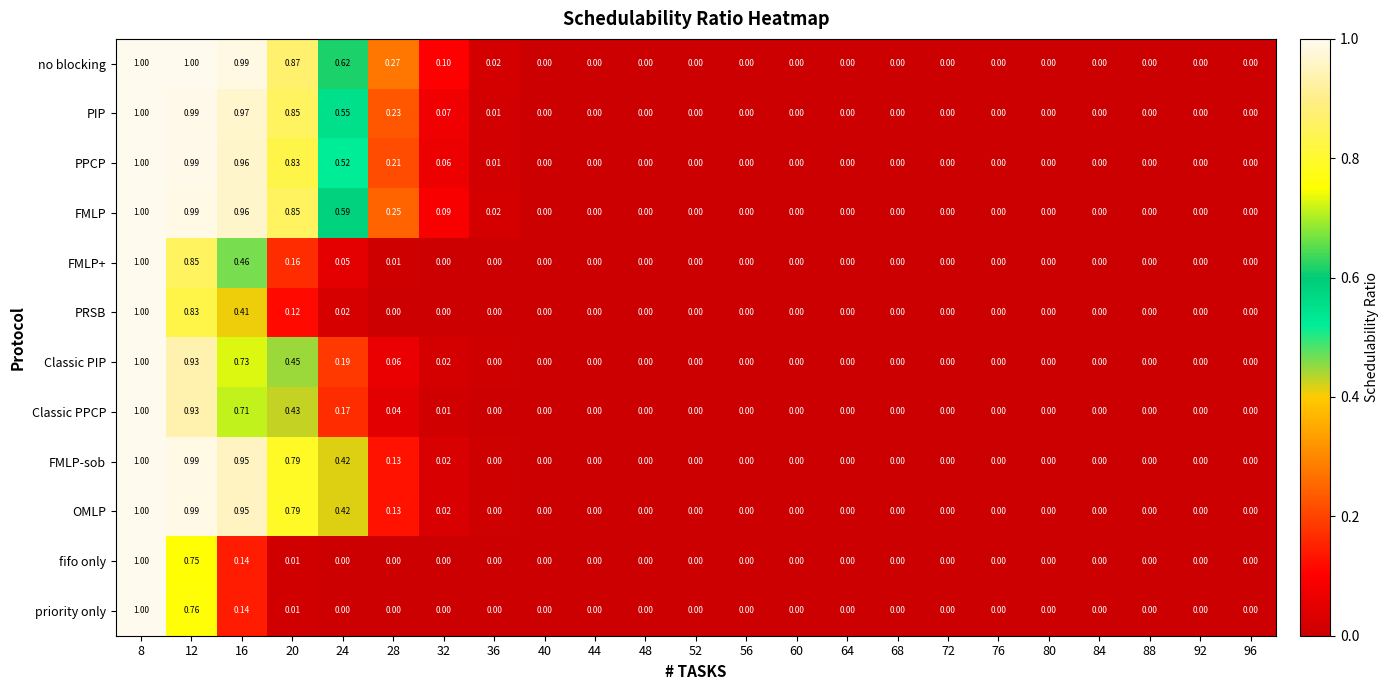

Which series has the largest total across all categories?

no blocking